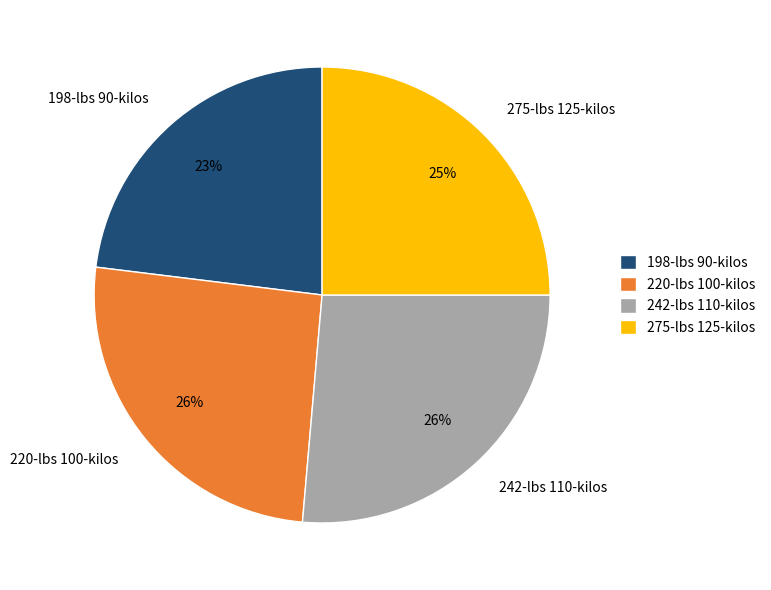

To the nearest percent, what is the difference between the largest and smallest slice percentages?

3%